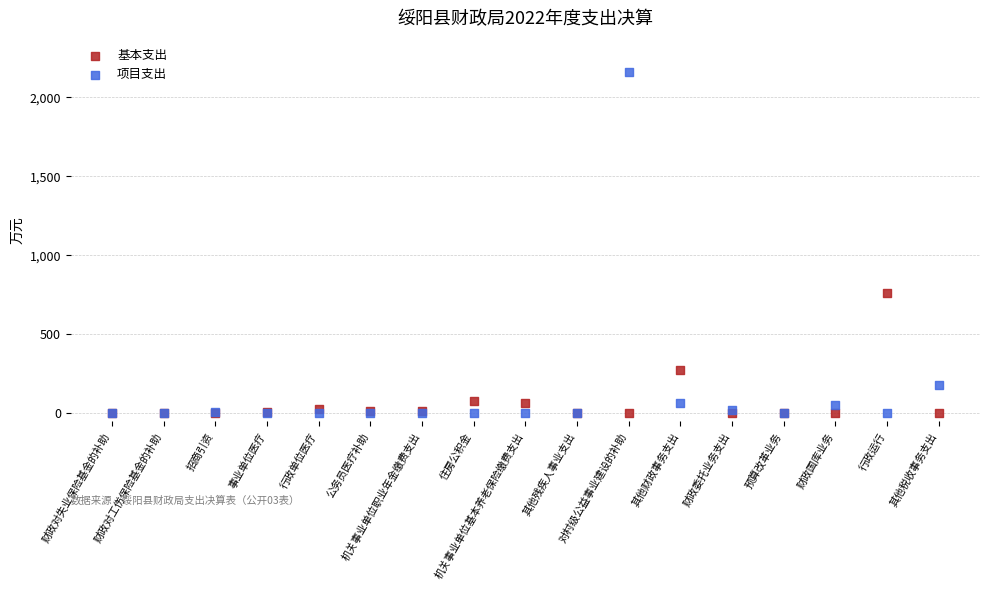

In the 基本支出 series, what Y value is closest to 380?

273.8